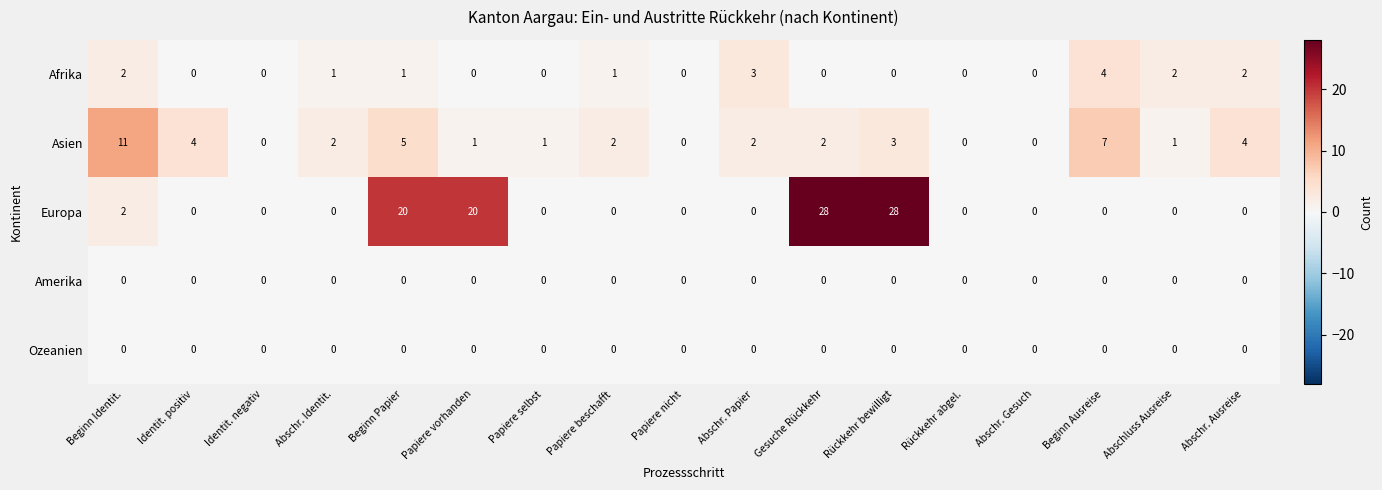

Which series has the widest spread of values?

Europa